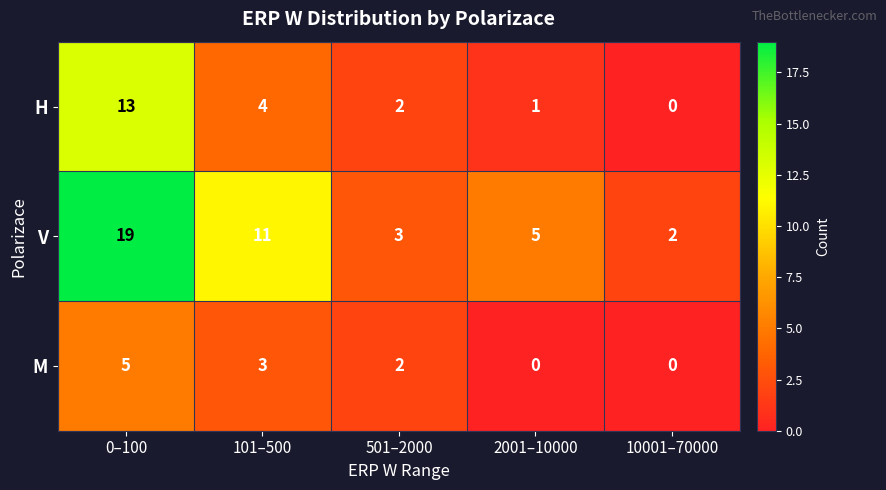

Which series has the widest spread of values?

V